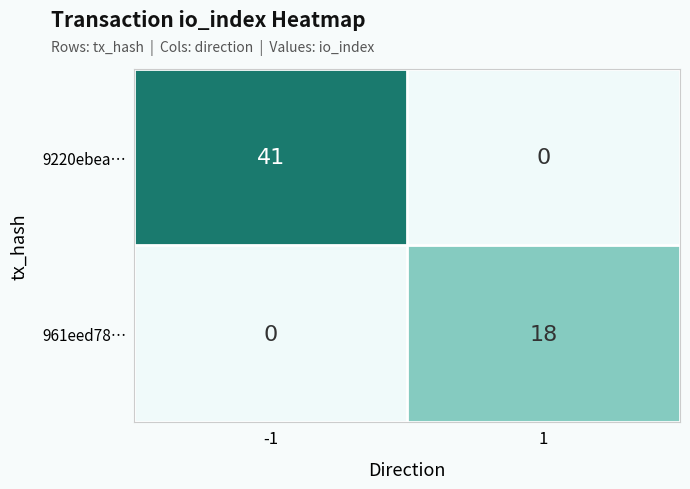

What is the greatest value displayed?

41